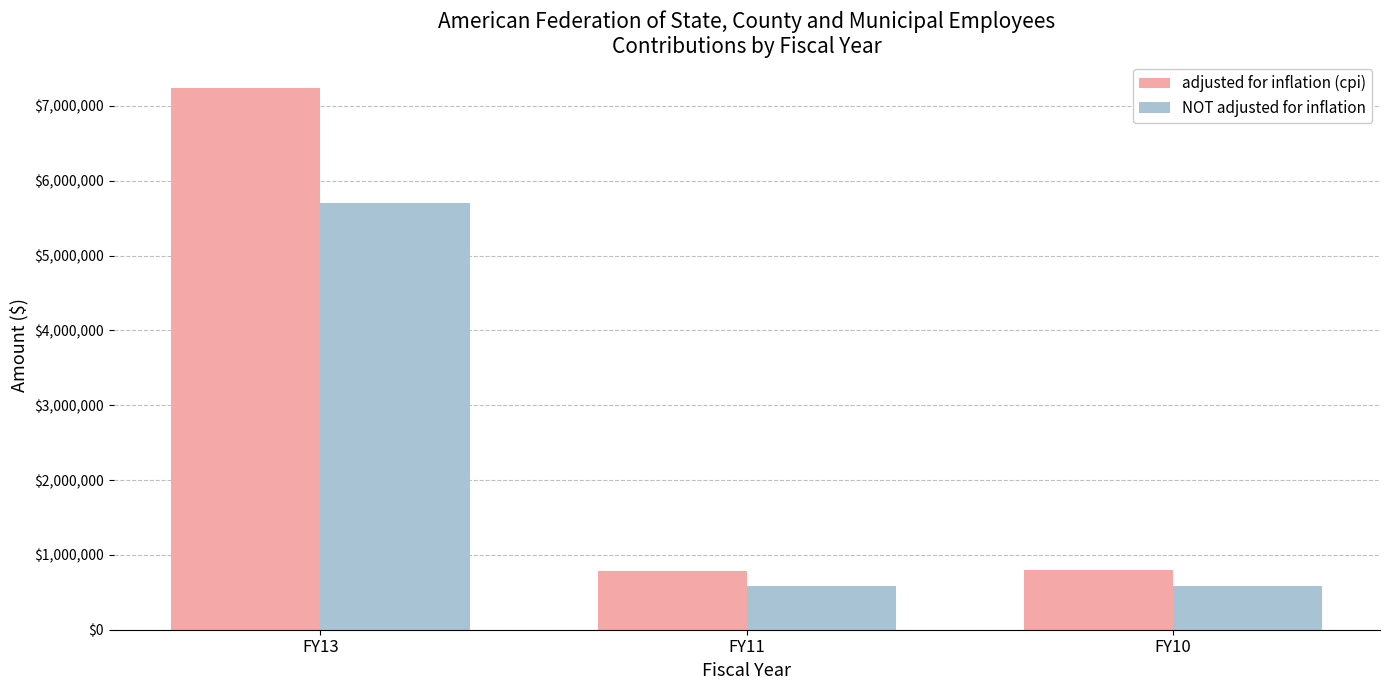

Is the value of adjusted for inflation (cpi) at FY11 greater than the value of NOT adjusted for inflation at FY13?

No